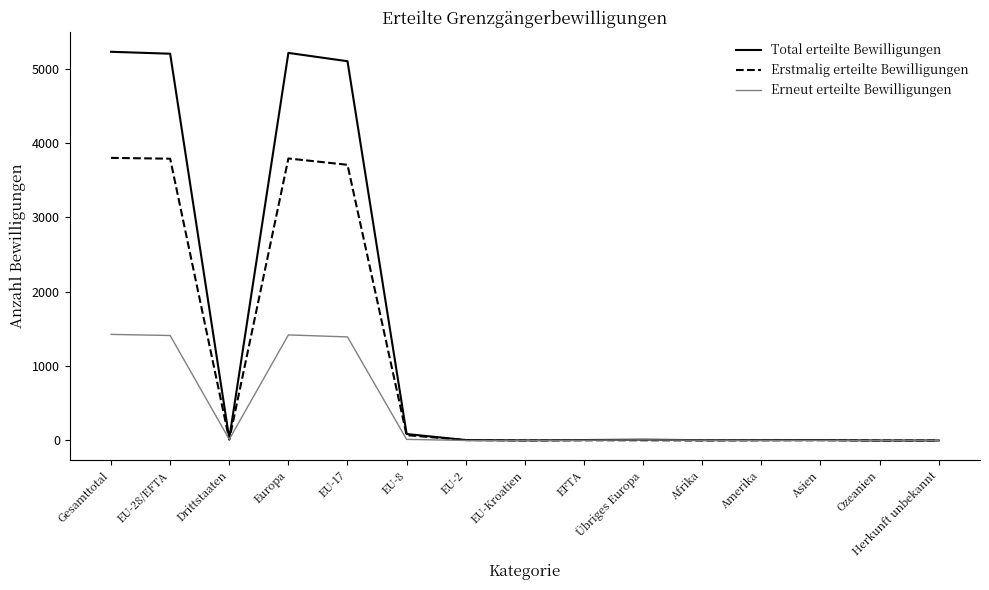

List the series in order of their overall mean, highest first.

Total erteilte Bewilligungen, Erstmalig erteilte Bewilligungen, Erneut erteilte Bewilligungen